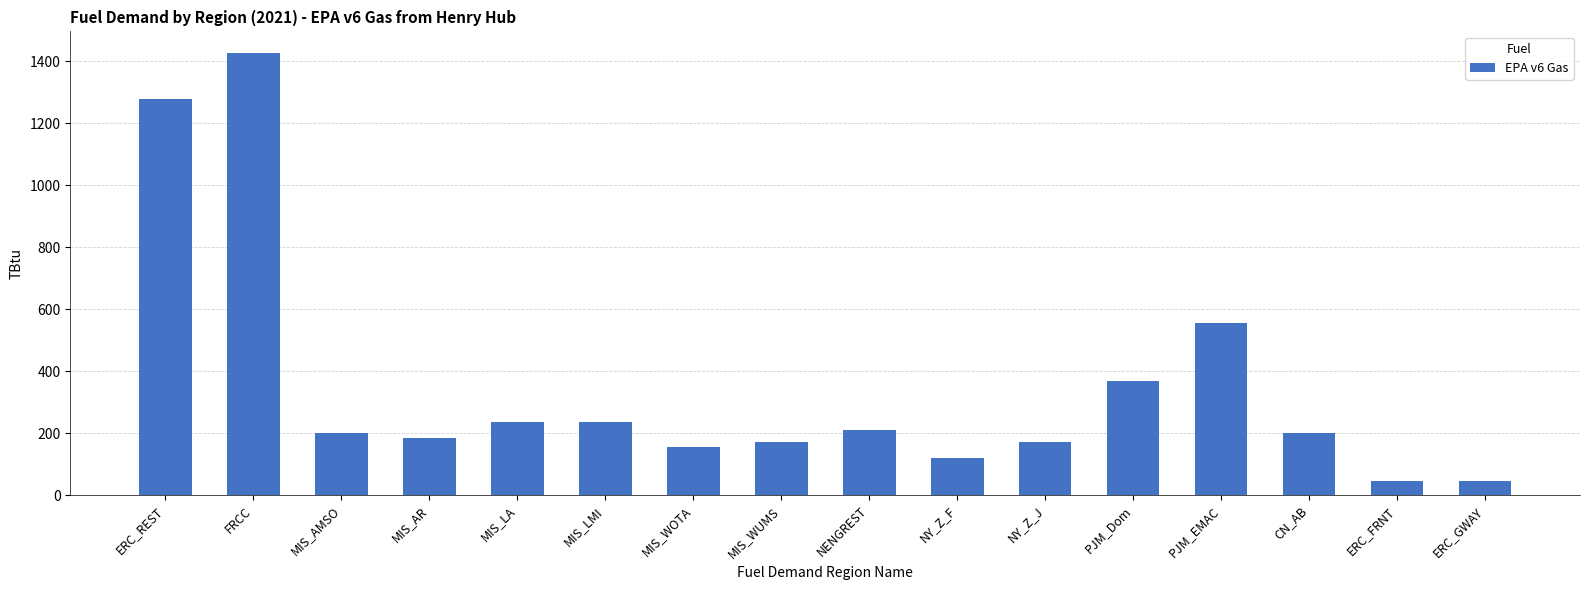

Does the chart contain stacked bars?

No